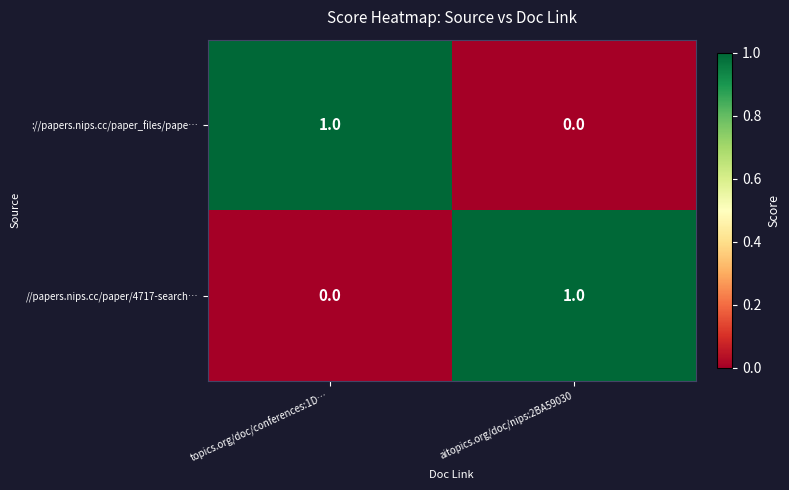

Is the value of //papers.nips.cc/paper/4717-search… at aitopics.org/doc/nips:2BA59030 greater than the value of ://papers.nips.cc/paper_files/pape… at aitopics.org/doc/nips:2BA59030?

Yes